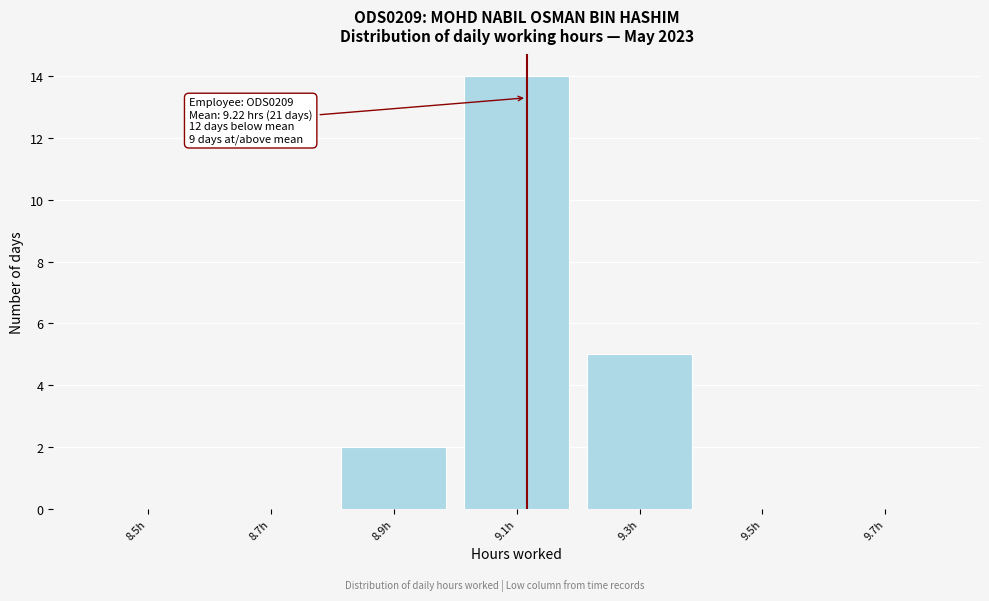

Reading left to right, what are all the values shown in this chart?

8.5h=0	8.7h=0	8.9h=2	9.1h=14	9.3h=5	9.5h=0	9.7h=0